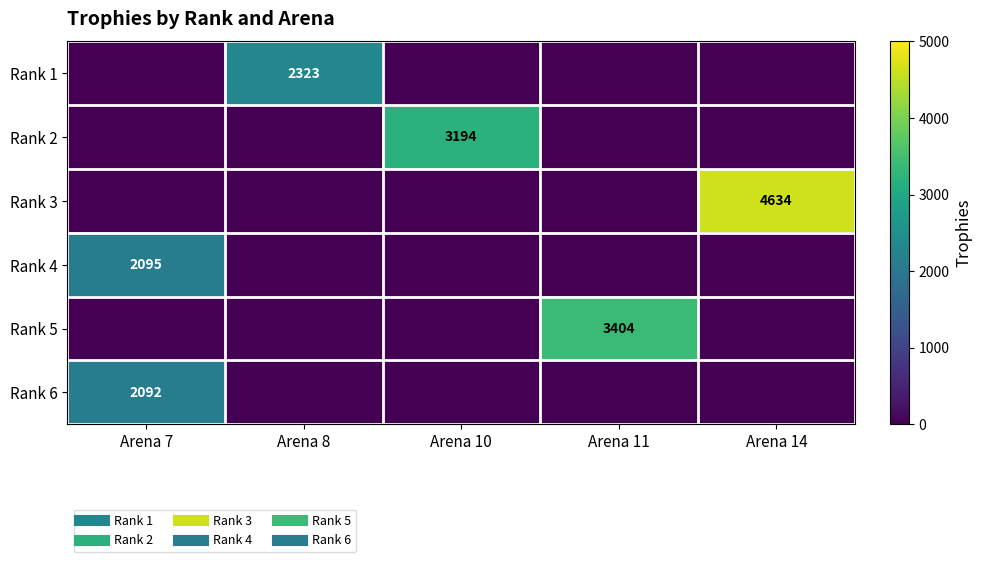

What is the total value across all series at Arena 8?

2323